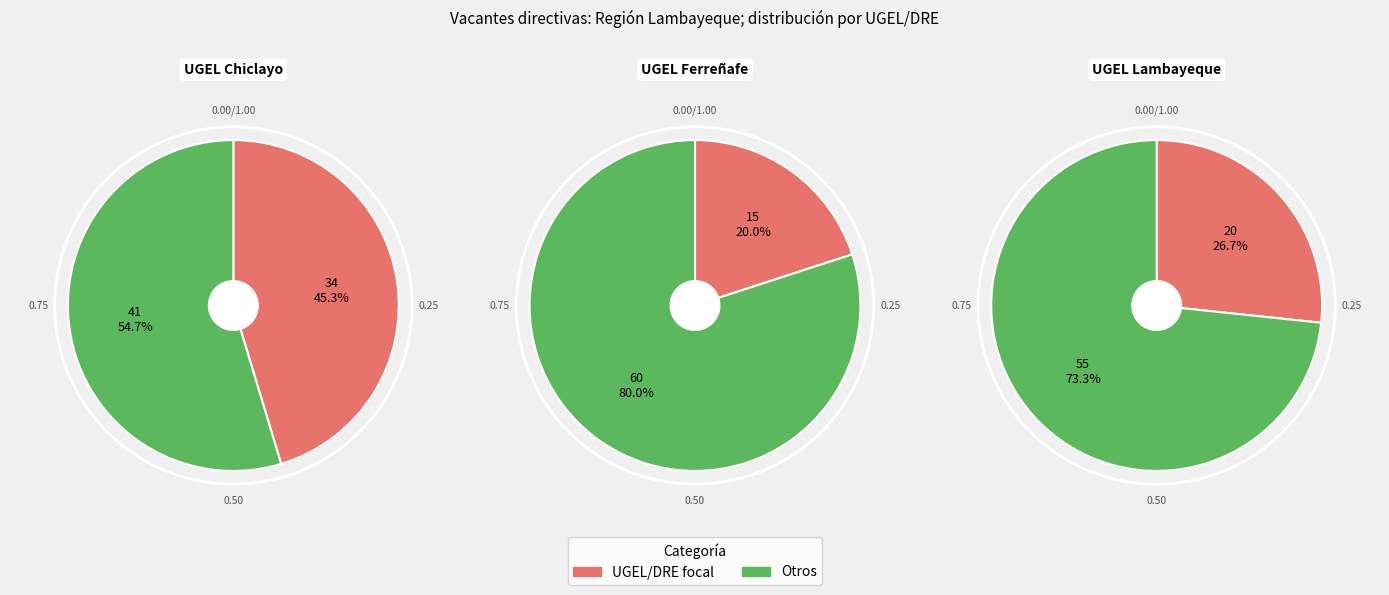

Is it true that COLEGIO MILITAR ELIAS AGUIRRE is 1% of the pie?

False